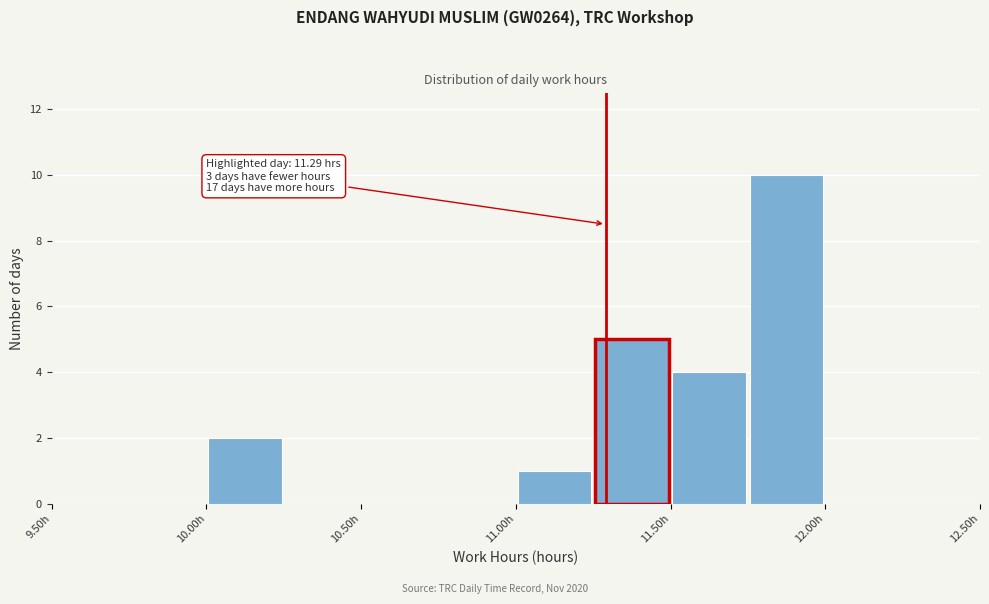

Which range on the x-axis has the tallest bar?

11.75 to 12.00